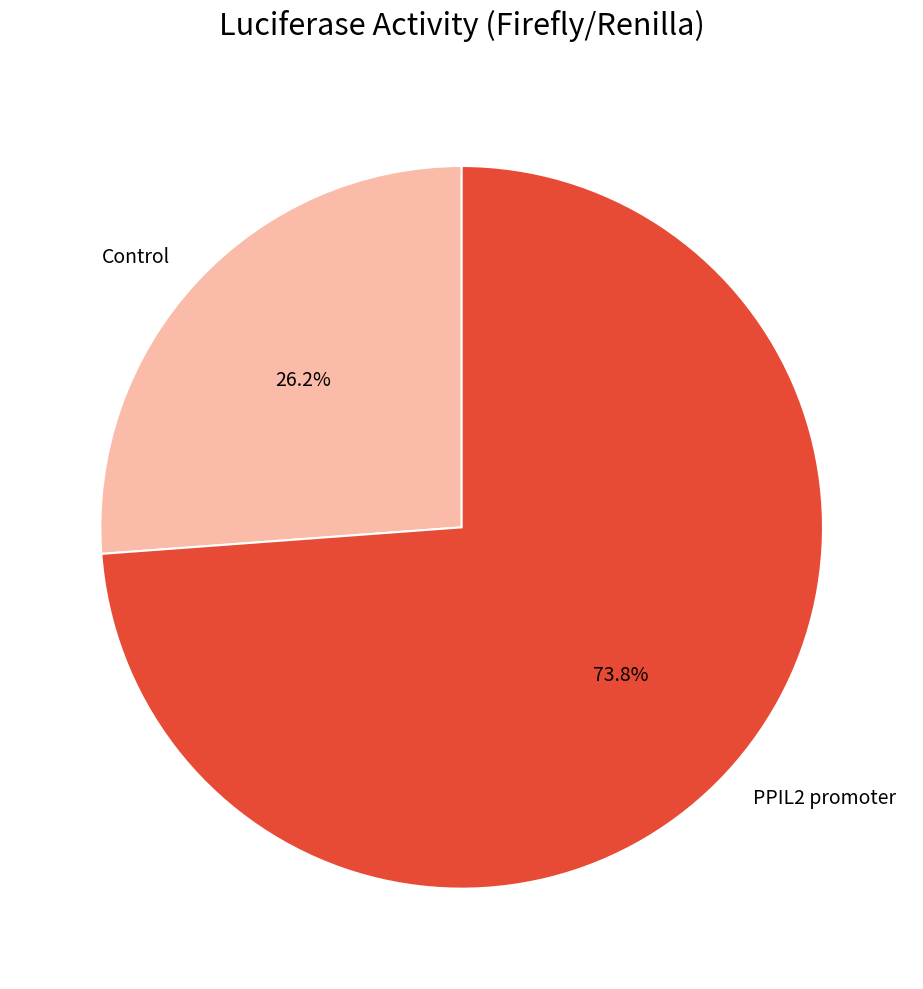

To the nearest percent, what portion does PPIL2 promoter represent?

74%